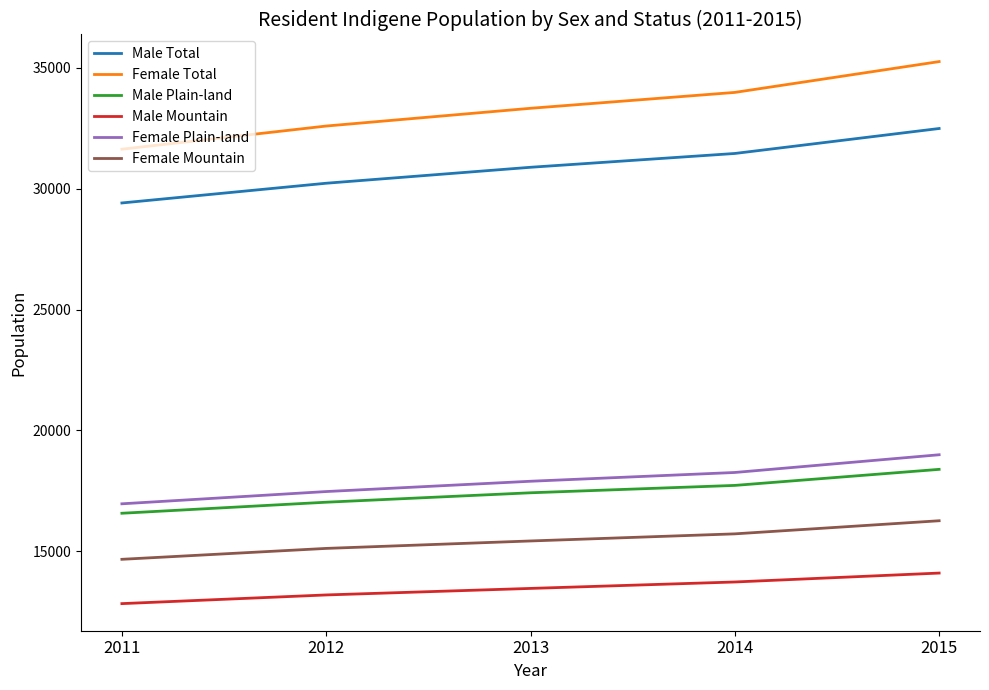

Count the Male Mountain values in the range 13195 to 13731.

3